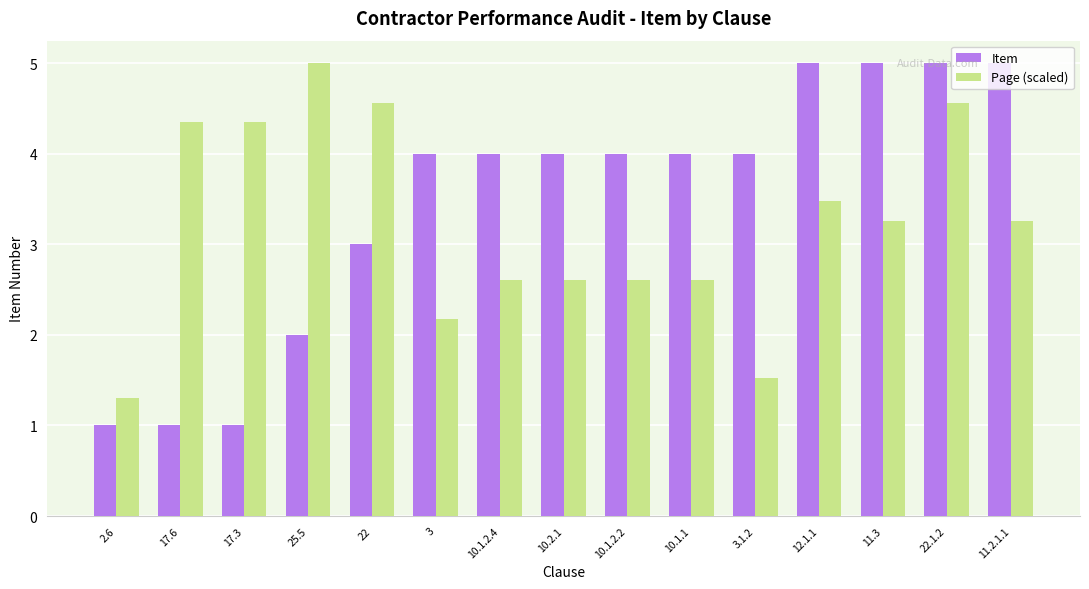

Rank the series by their average value, from highest to lowest.

Item, Page (scaled)